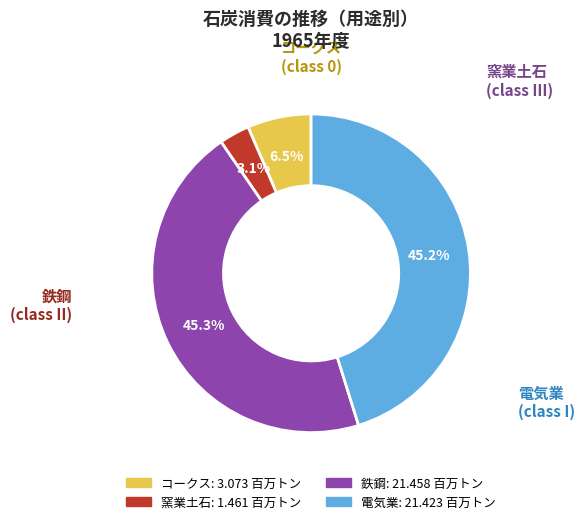

To the nearest percent, what is the average slice percentage?

25%